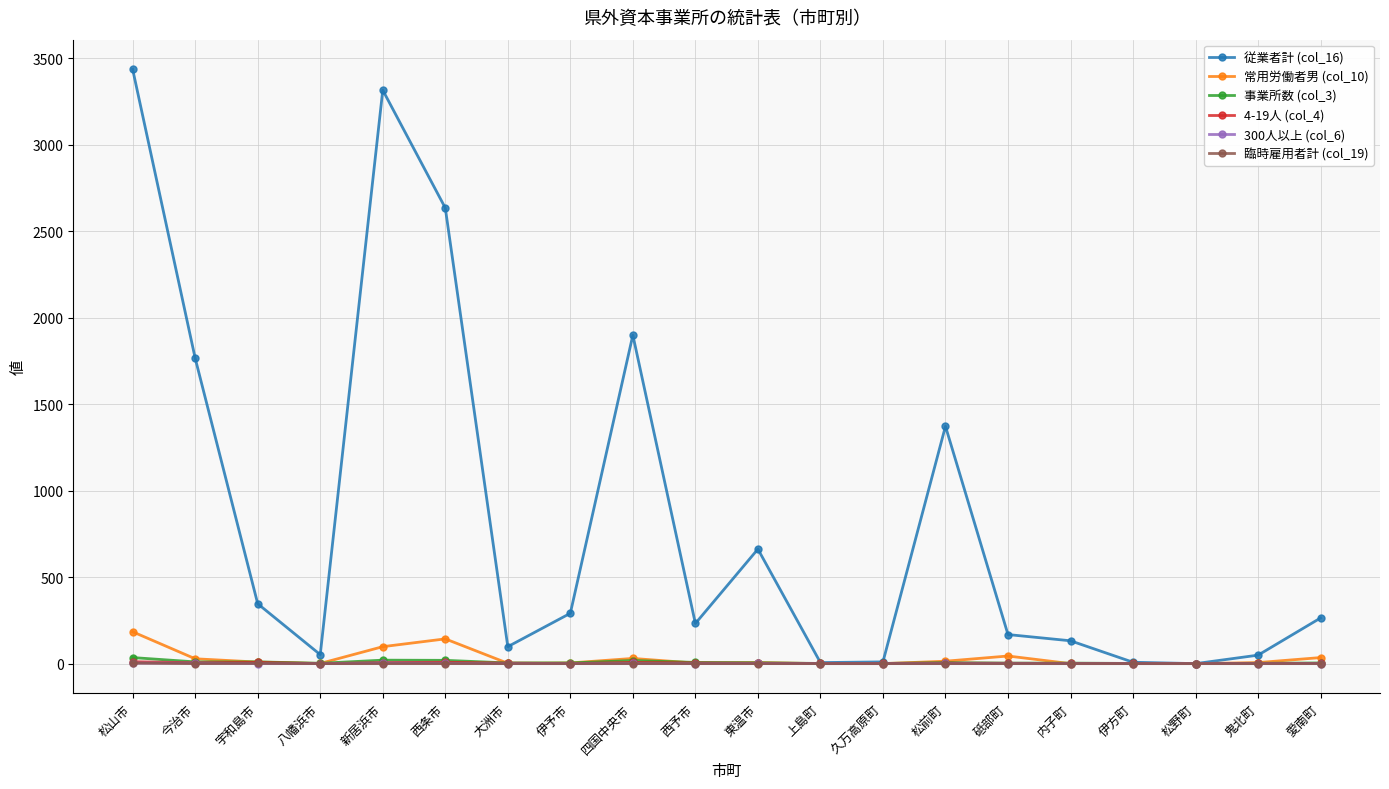

Which series has the largest total across all categories?

従業者計 (col_16)